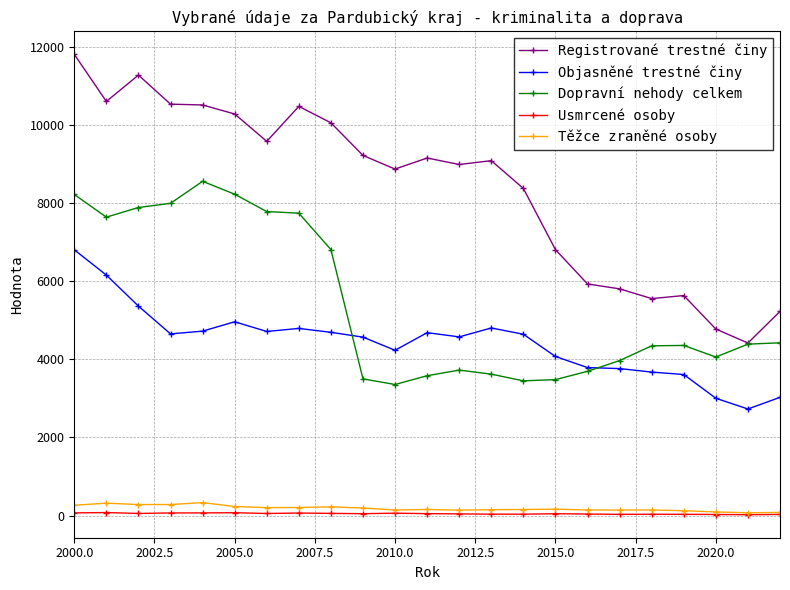

What is the difference between the second highest and second lowest values in the Usmrcené osoby series?

46